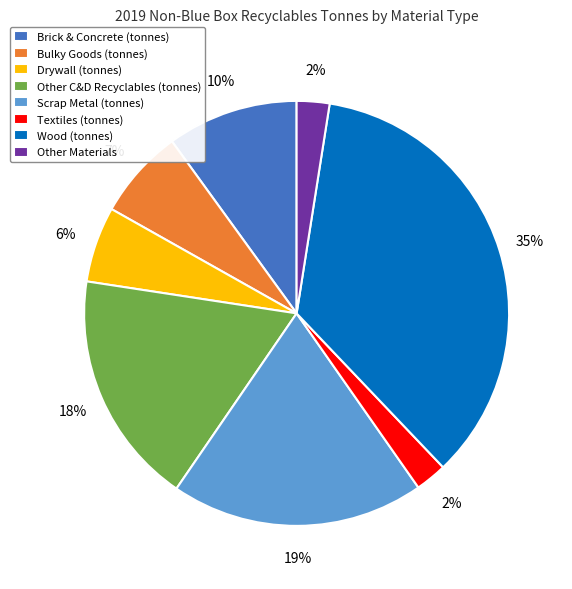

To the nearest percent, what is the combined percentage of Bulky Goods (tonnes) and Textiles (tonnes)?

9%